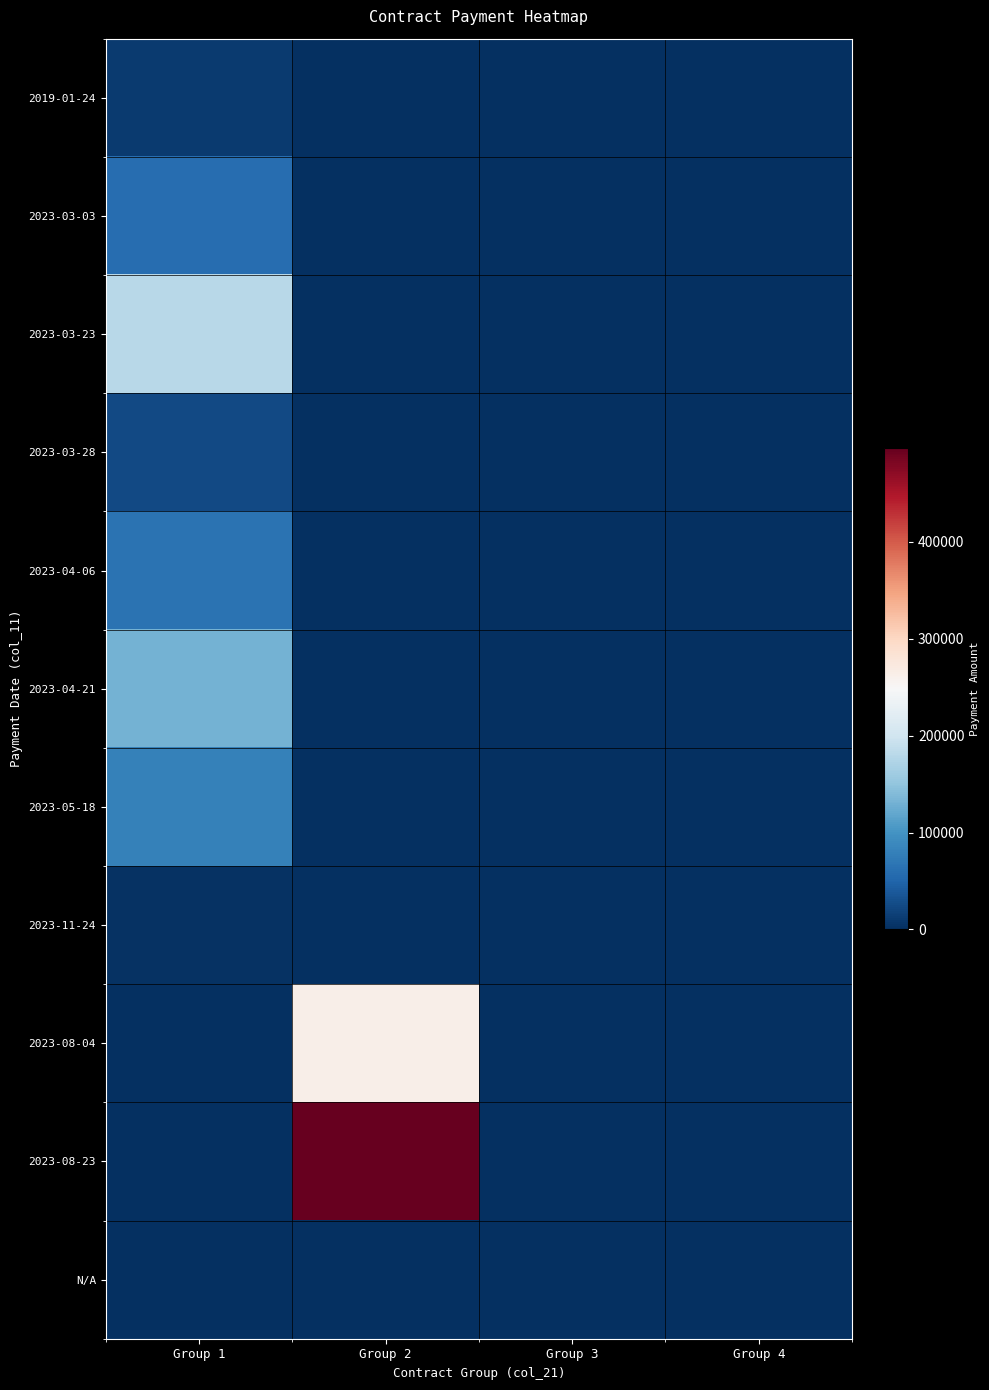

How many distinct data groups are displayed?

11